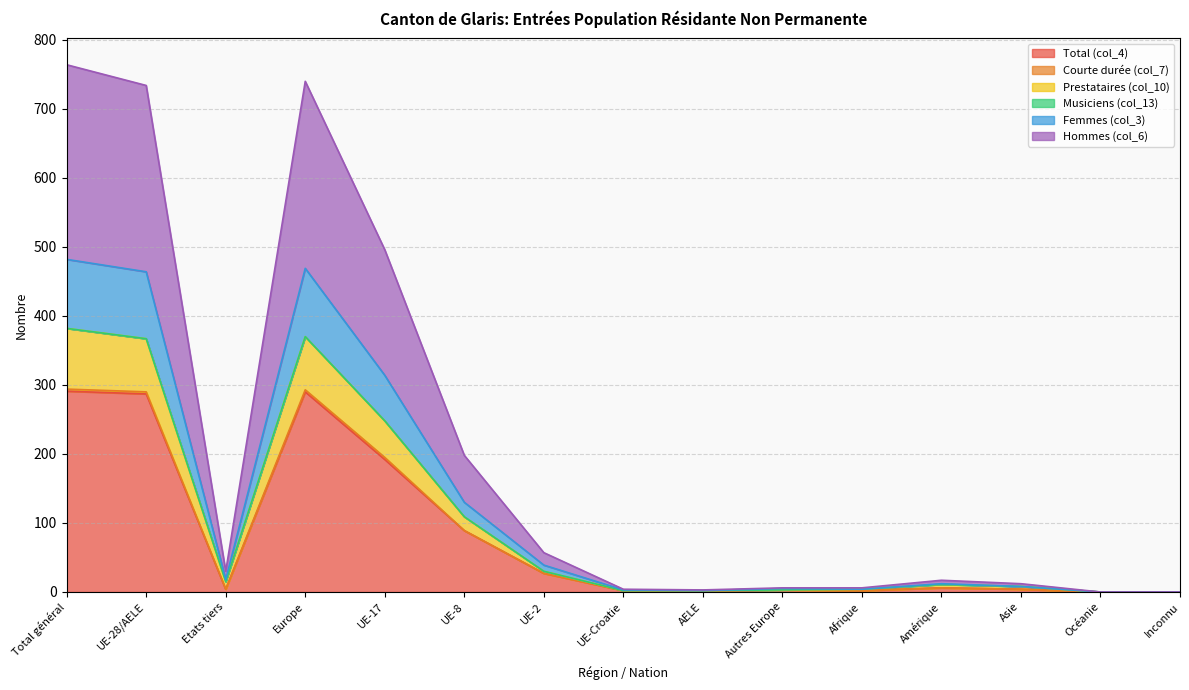

Which category has the lowest value in the Total (col_4) series?

Océanie